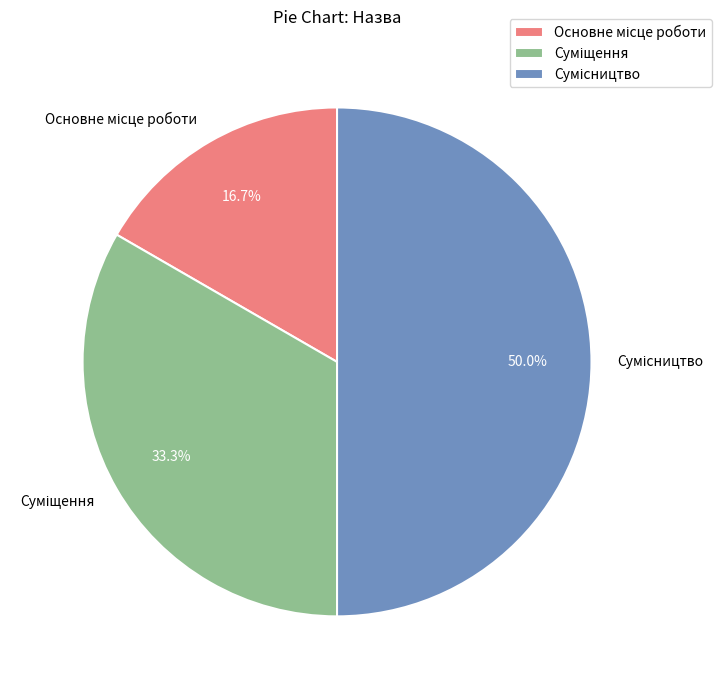

Count the number of slices in the pie.

3